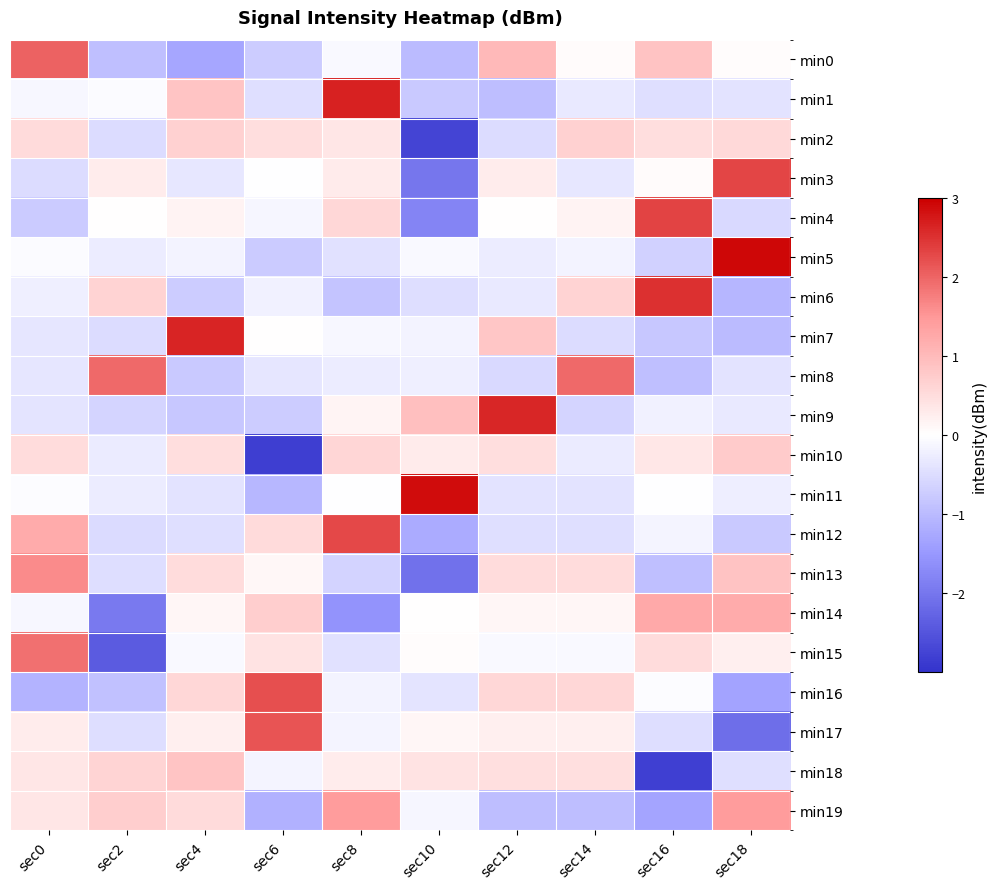

What is the maximum value shown in the chart?

2.9